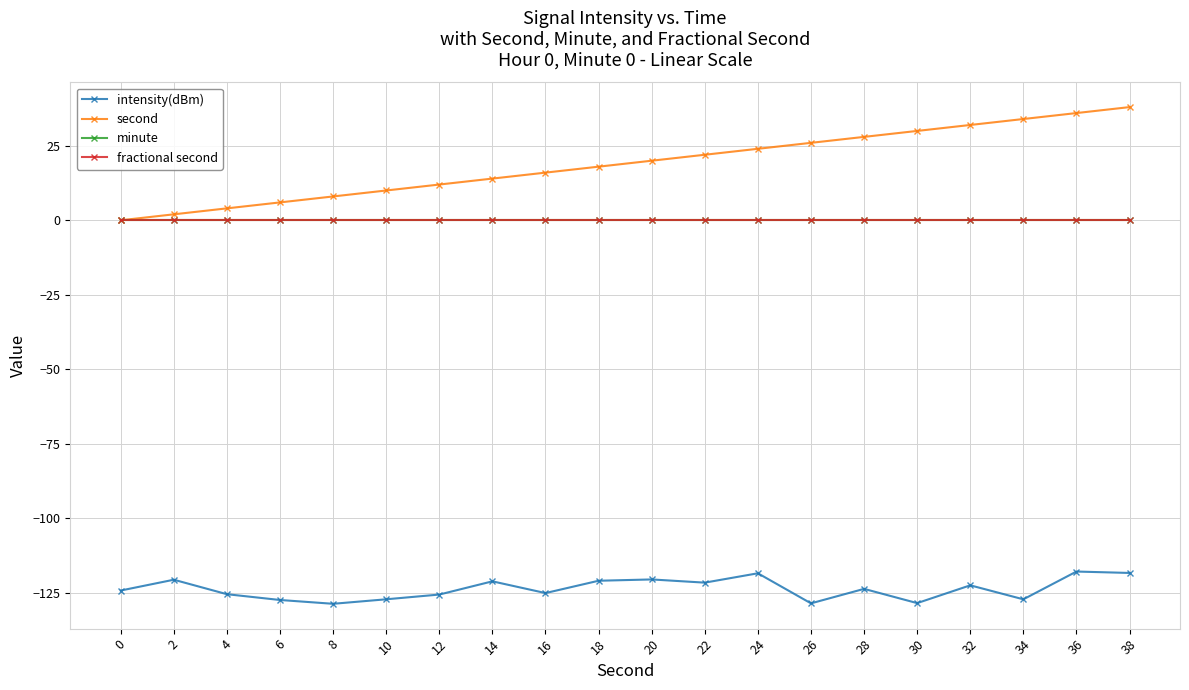

Is this an area chart (filled region under the line)?

No